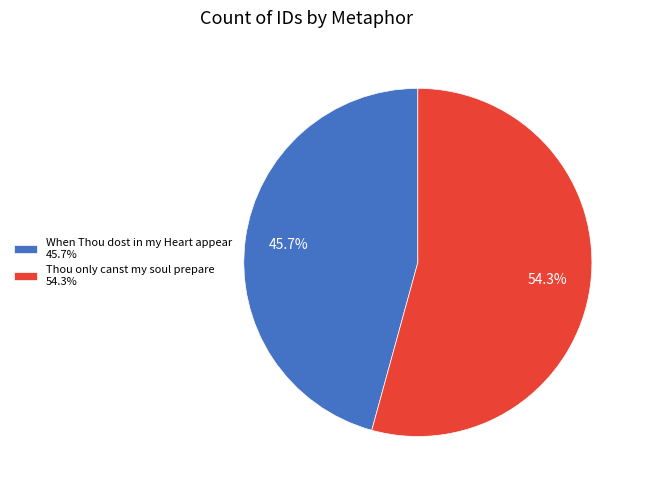

Which category has the biggest portion of the pie?

Thou only canst my soul prepare 54.3%